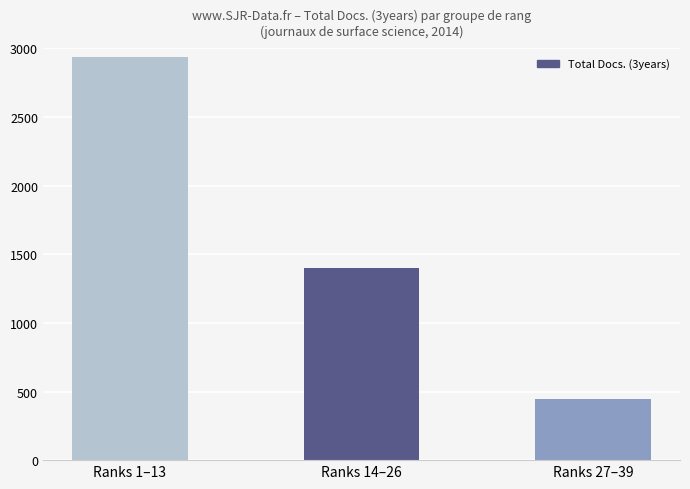

Count the number of data series in this chart.

1